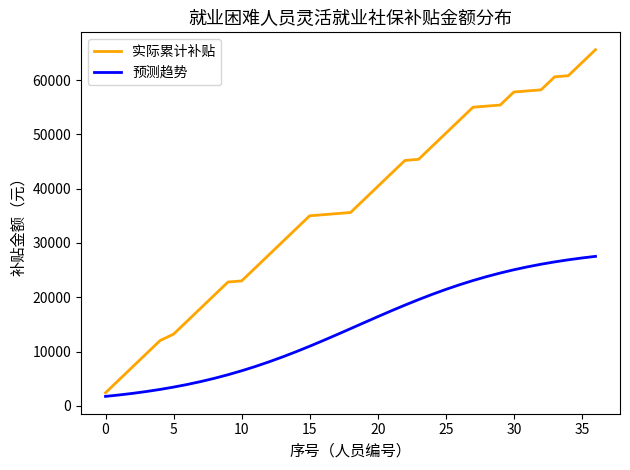

List the series in order of their overall mean, lowest first.

预测趋势, 实际累计补贴